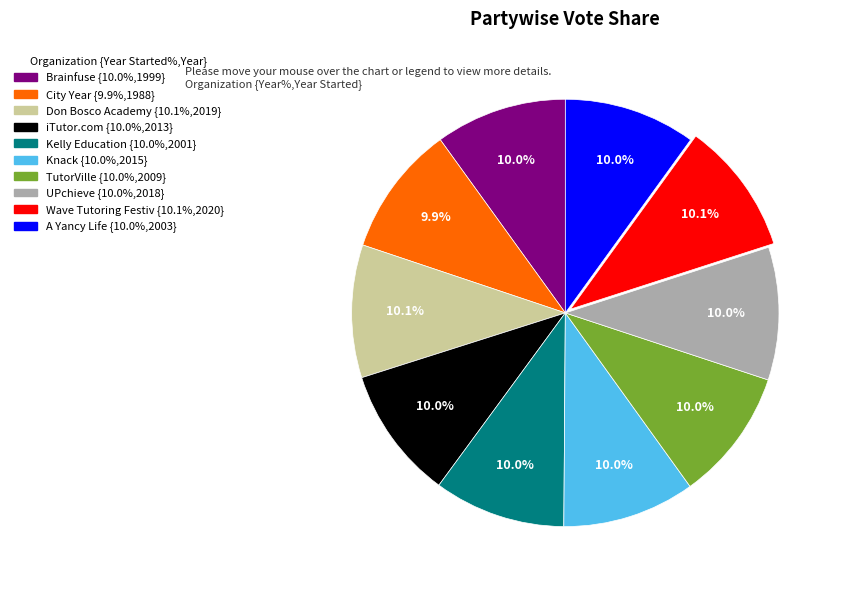

Is there a majority slice in this chart?

No